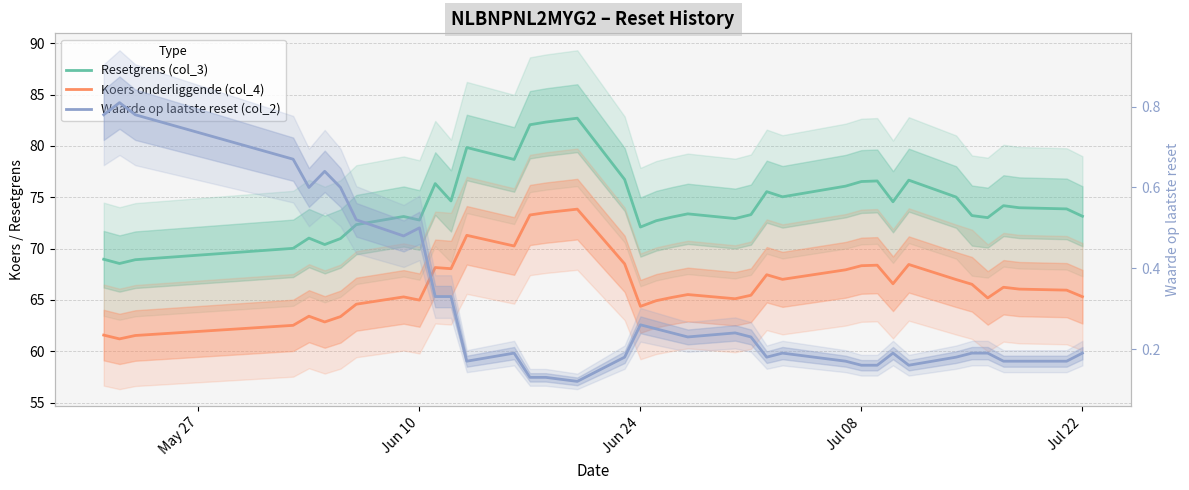

Is this an area chart (filled region under the line)?

No